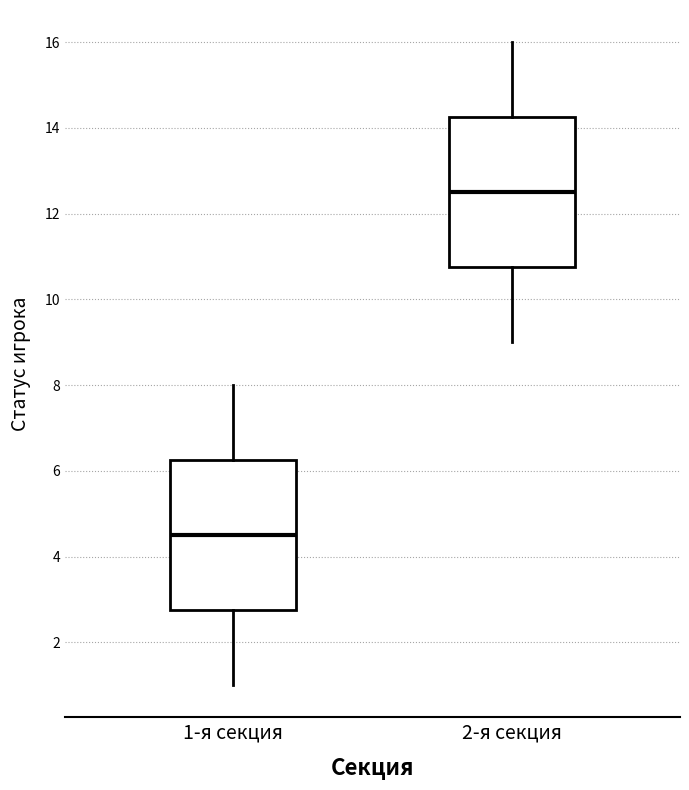

Where is the lower edge of the box for 2-я секция on the y-axis? The values are not printed on the chart, so give them approximately, as read against the axis.

10.8